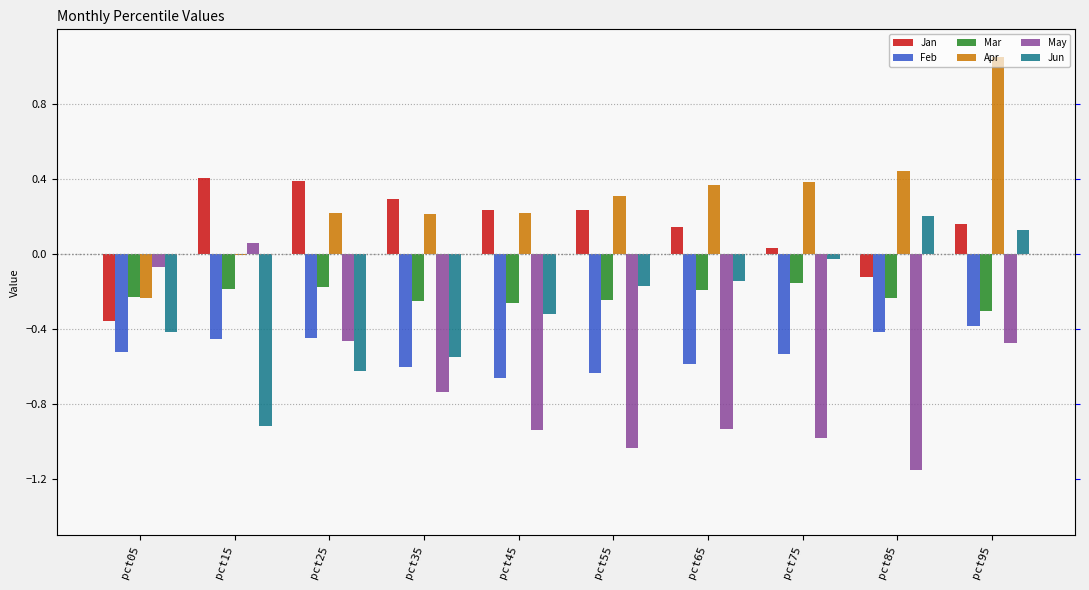

Reading left to right, list all the values displayed in this chart.

Jan: pct05=-0.4	pct15=0.4	pct25=0.4	pct35=0.3	pct45=0.2	pct55=0.2	pct65=0.1	pct75=0.0	pct85=-0.1	pct95=0.2
Feb: pct05=-0.5	pct15=-0.5	pct25=-0.4	pct35=-0.6	pct45=-0.7	pct55=-0.6	pct65=-0.6	pct75=-0.5	pct85=-0.4	pct95=-0.4
Mar: pct05=-0.2	pct15=-0.2	pct25=-0.2	pct35=-0.2	pct45=-0.3	pct55=-0.2	pct65=-0.2	pct75=-0.2	pct85=-0.2	pct95=-0.3
Apr: pct05=-0.2	pct15=-0.0	pct25=0.2	pct35=0.2	pct45=0.2	pct55=0.3	pct65=0.4	pct75=0.4	pct85=0.4	pct95=1.1
May: pct05=-0.1	pct15=0.1	pct25=-0.5	pct35=-0.7	pct45=-0.9	pct55=-1.0	pct65=-0.9	pct75=-1.0	pct85=-1.2	pct95=-0.5
Jun: pct05=-0.4	pct15=-0.9	pct25=-0.6	pct35=-0.6	pct45=-0.3	pct55=-0.2	pct65=-0.1	pct75=-0.0	pct85=0.2	pct95=0.1